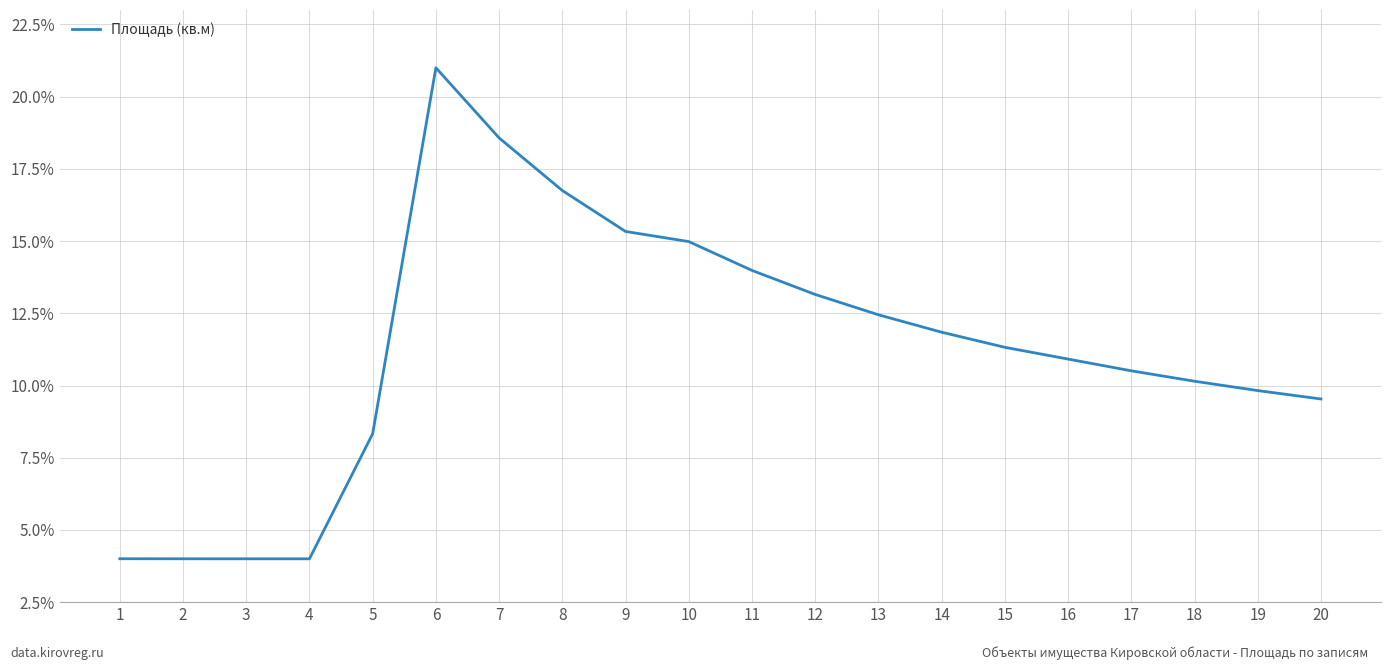

The value at 17 is 6.6. True or false?

False